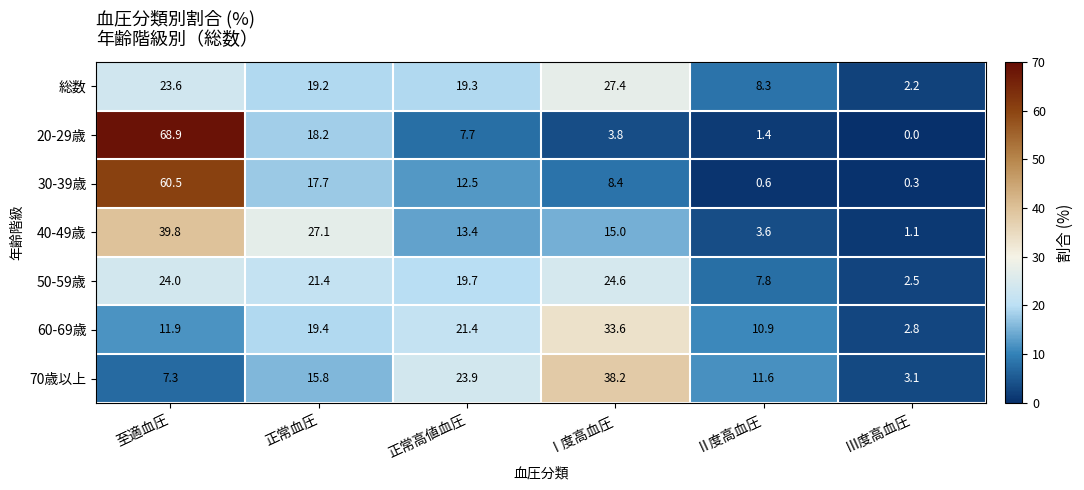

What is the difference between the highest and lowest values at 正常血圧?

11.3